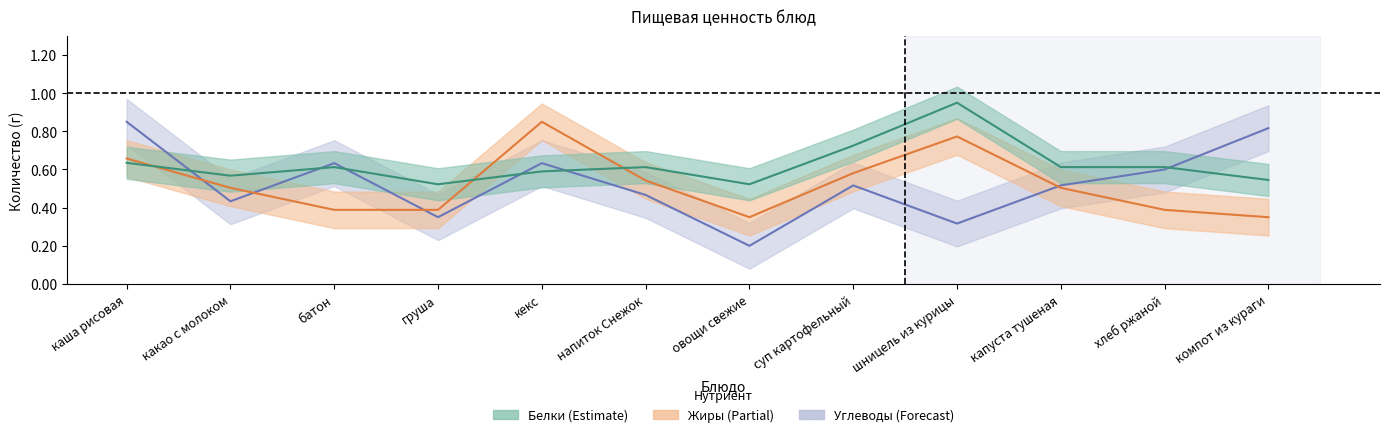

At which category is the sum across all series the highest?

каша рисовая